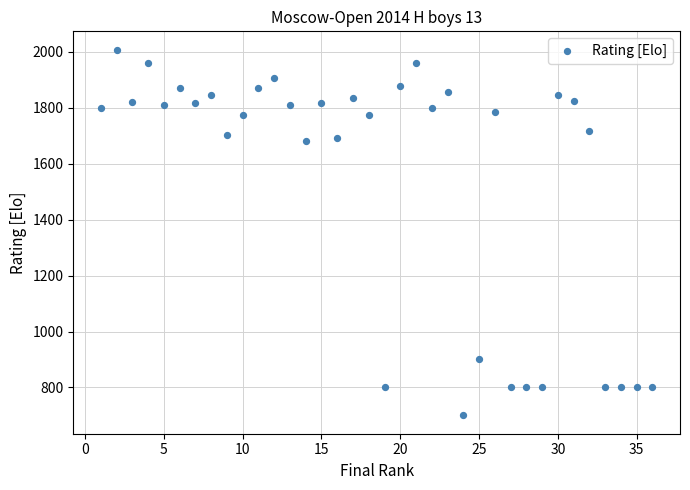

What is the range of X values (max minus min)?

35